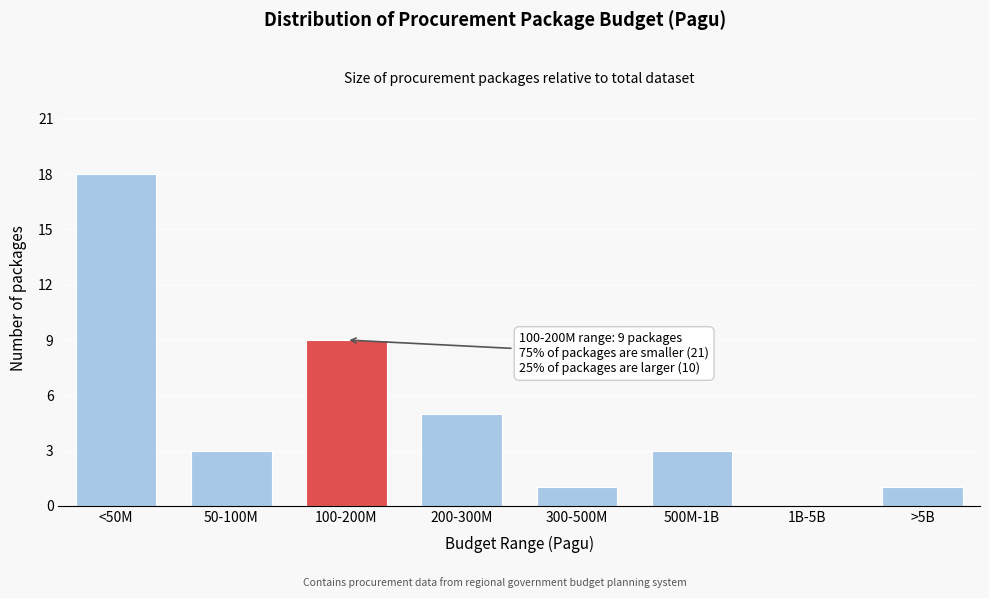

Reading left to right, what are all the values shown in this chart?

<50M=18	50-100M=3	100-200M=9	200-300M=5	300-500M=1	500M-1B=3	1B-5B=0	>5B=1